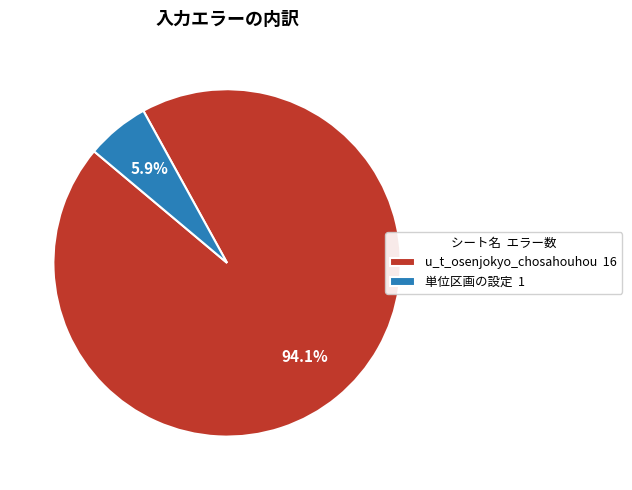

Does 単位区画の設定 account for over 50% of the chart?

No